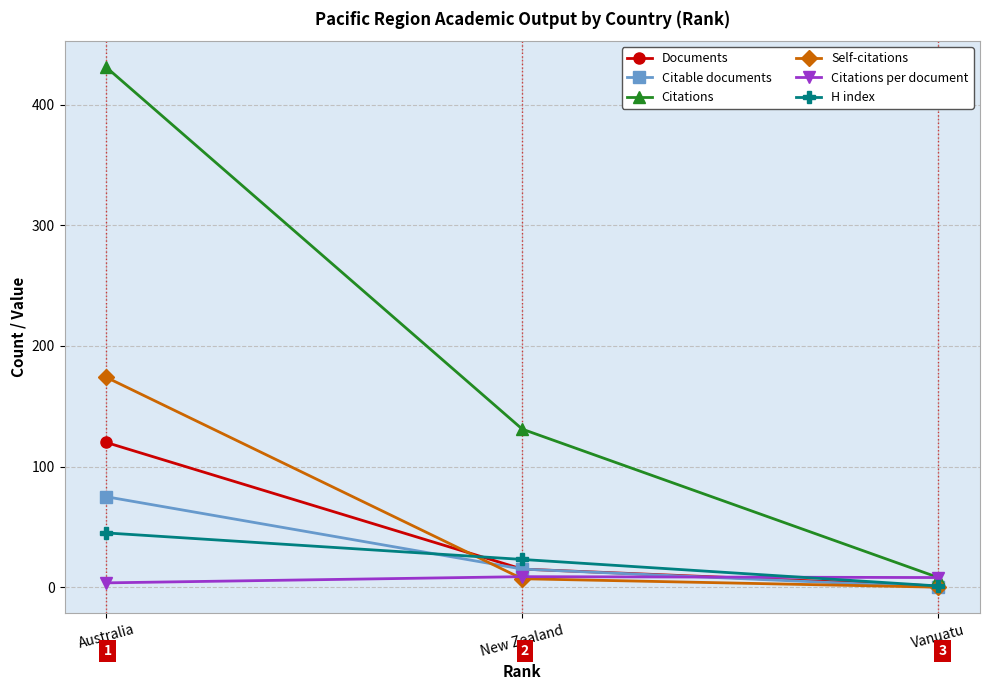

How many data points in Citable documents are less than 15?

1